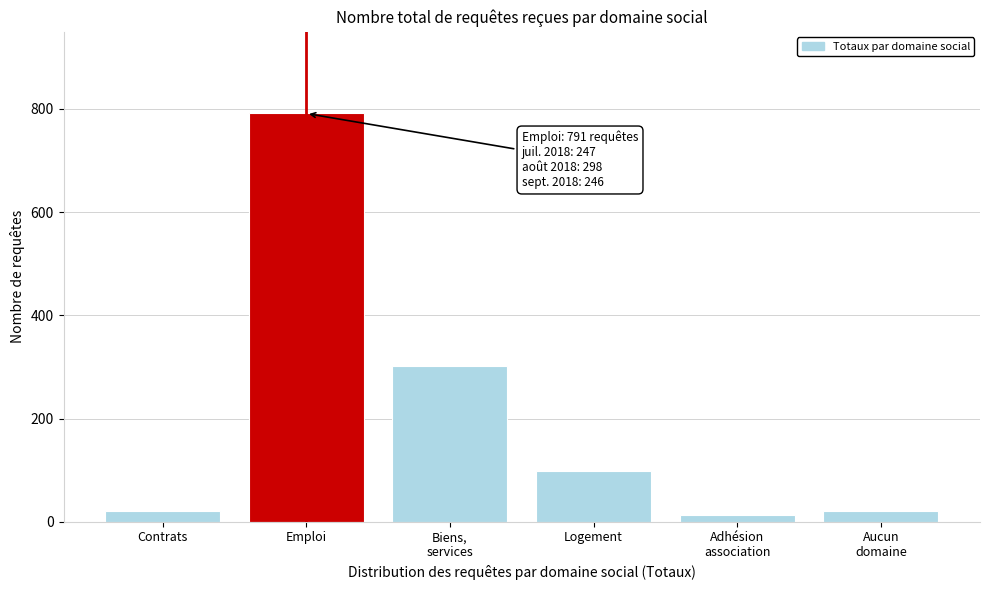

What is the difference between the maximum and minimum values?

778